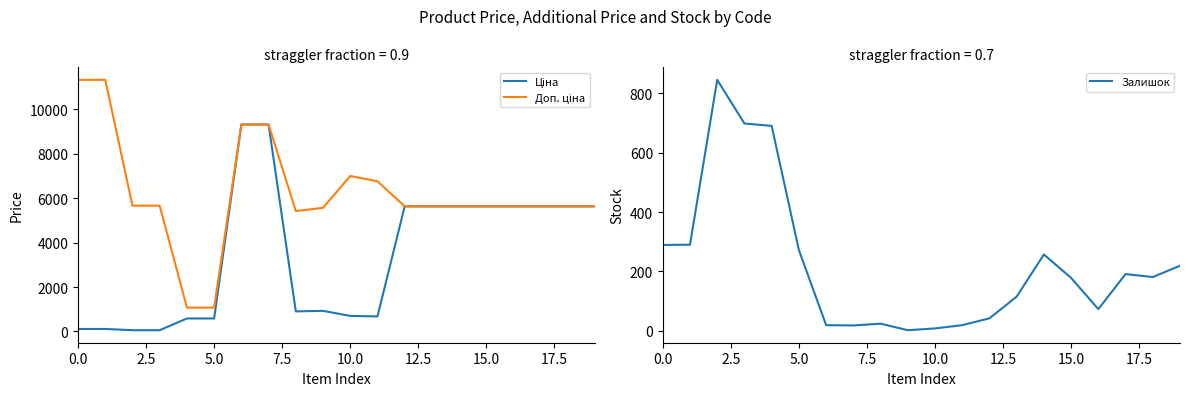

What is the value of the Ціна point at the 16th from the left?

5636.0